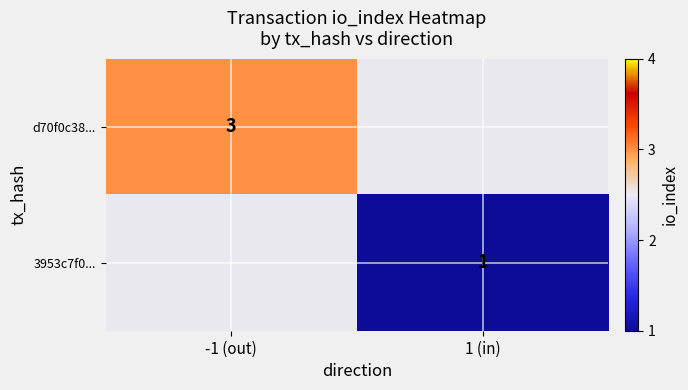

Is the value of d70f0c38... at -1 (out) greater than the value of 3953c7f0... at 1 (in)?

Yes